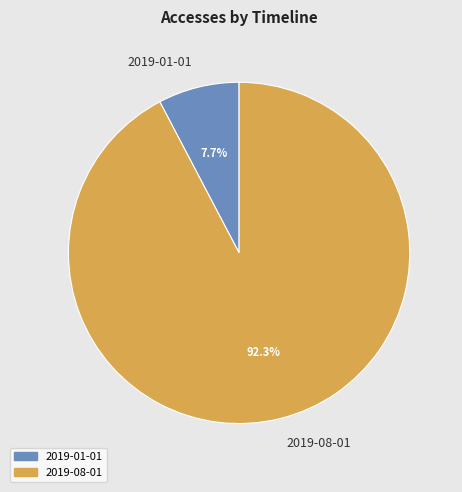

To the nearest percent, what portion does 2019-08-01 represent?

92%